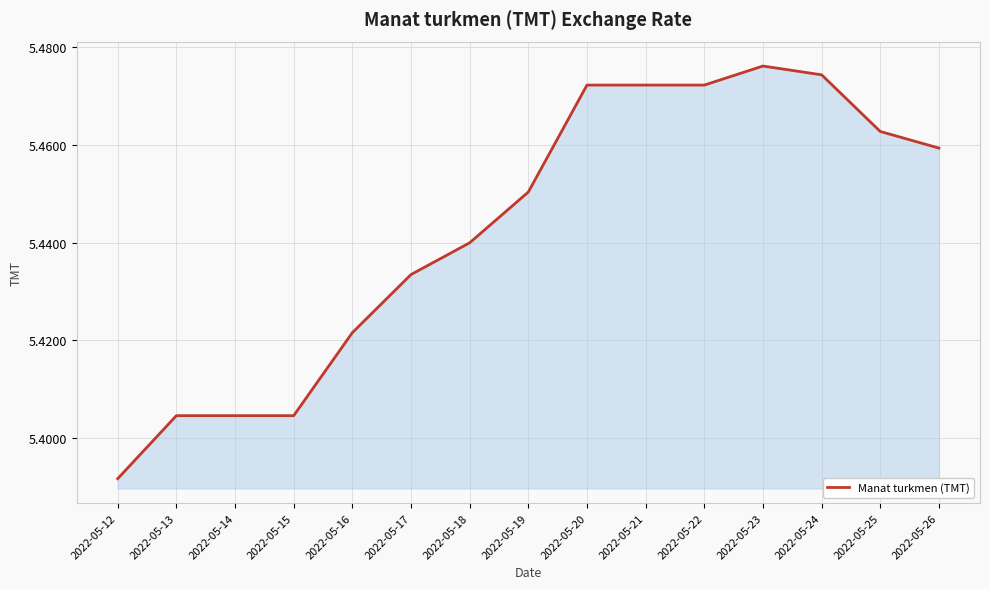

Which category has the highest value across all series?

2022-05-23